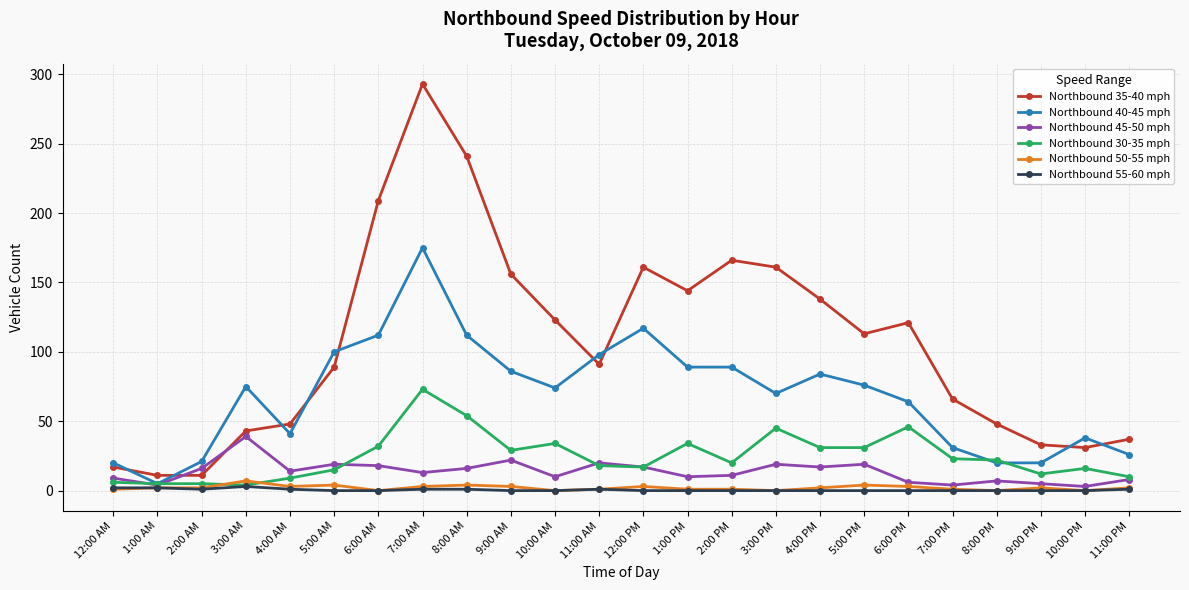

Where do Northbound 35-40 mph and Northbound 45-50 mph first cross each other?

1:00 AM and 2:00 AM